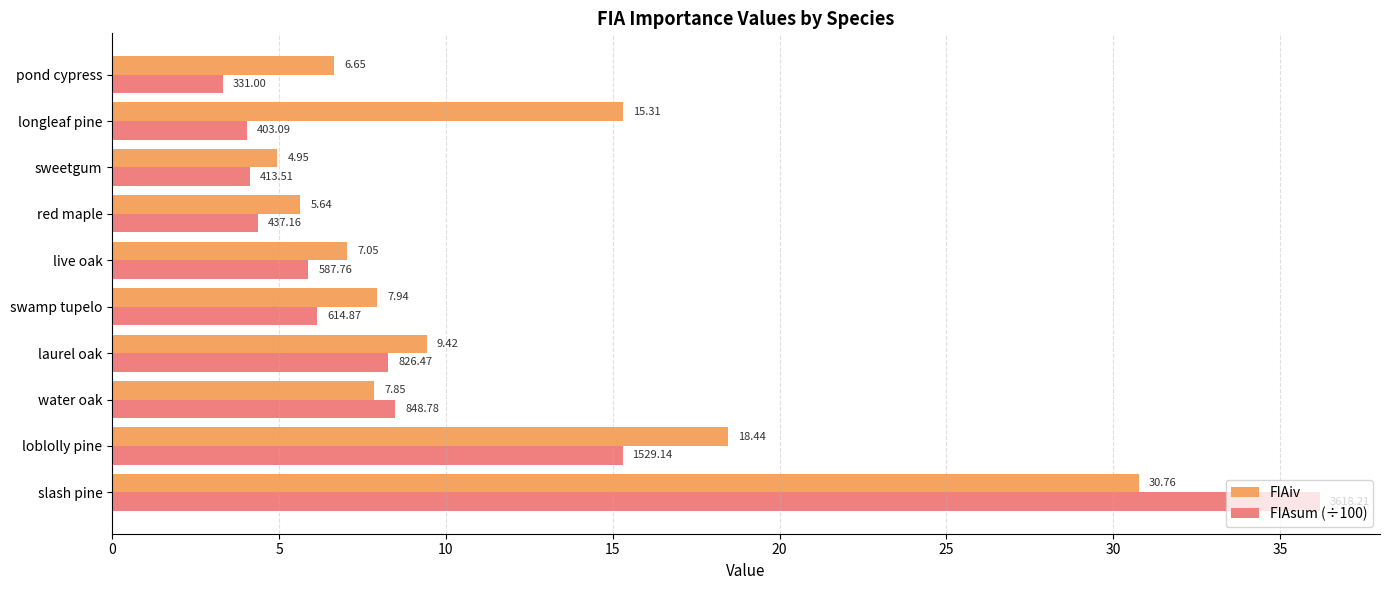

Where is FIAsum (÷100) nearest to the value 19?

loblolly pine